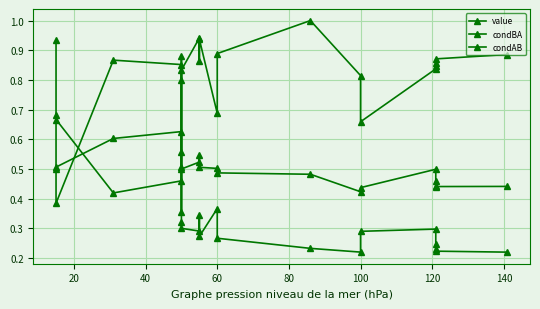

Is this an area chart (filled region under the line)?

No